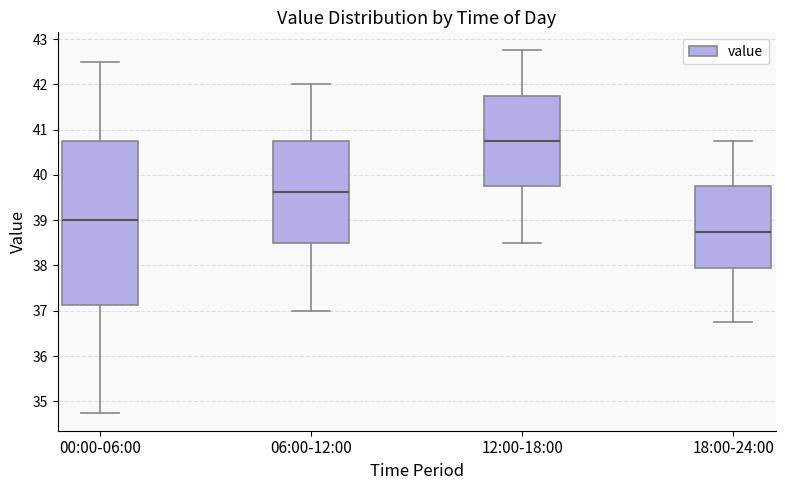

Reading left to right, read every box against the y-axis: the position of its median line, the range the box covers, and the ends of its whiskers. The values are not printed on the chart, so give them approximately, as read against the axis.

00:00-06:00: median 39.0, box 37.1 to 40.8, whiskers 34.8 to 42.5
06:00-12:00: median 39.6, box 38.5 to 40.8, whiskers 37.0 to 42.0
12:00-18:00: median 40.8, box 39.8 to 41.8, whiskers 38.5 to 42.8
18:00-24:00: median 38.8, box 37.9 to 39.8, whiskers 36.8 to 40.8